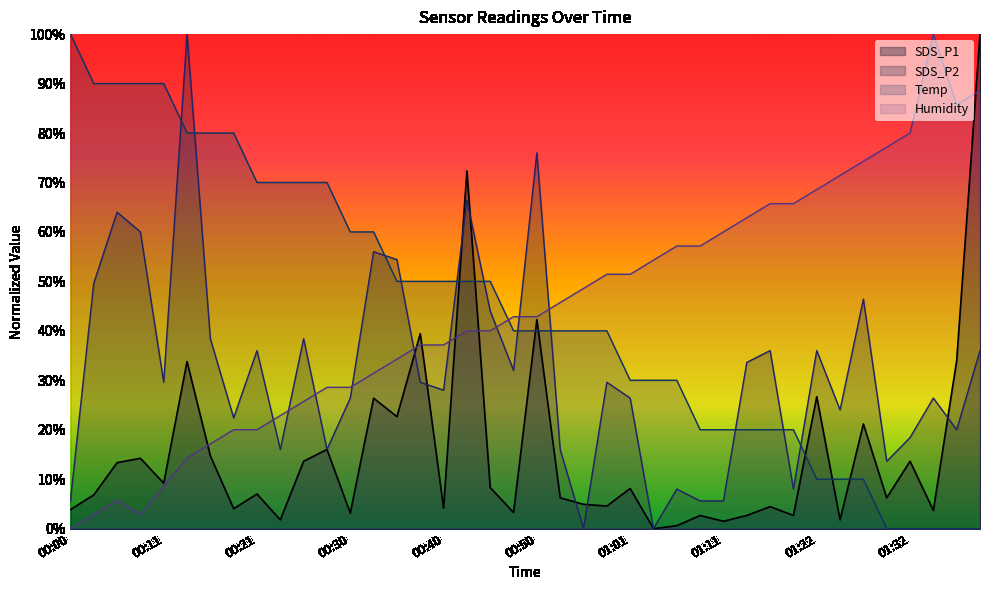

The value of SDS_P2 at 00:03 is 49.6. True or false?

True